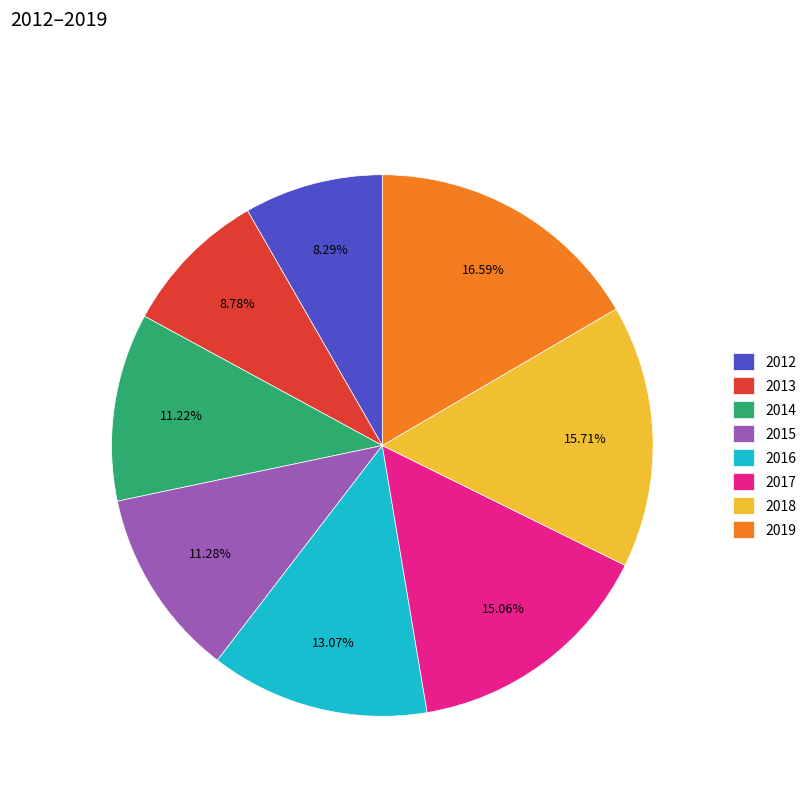

What is the ratio of the value at 2015 to the value at 2014?

1.0